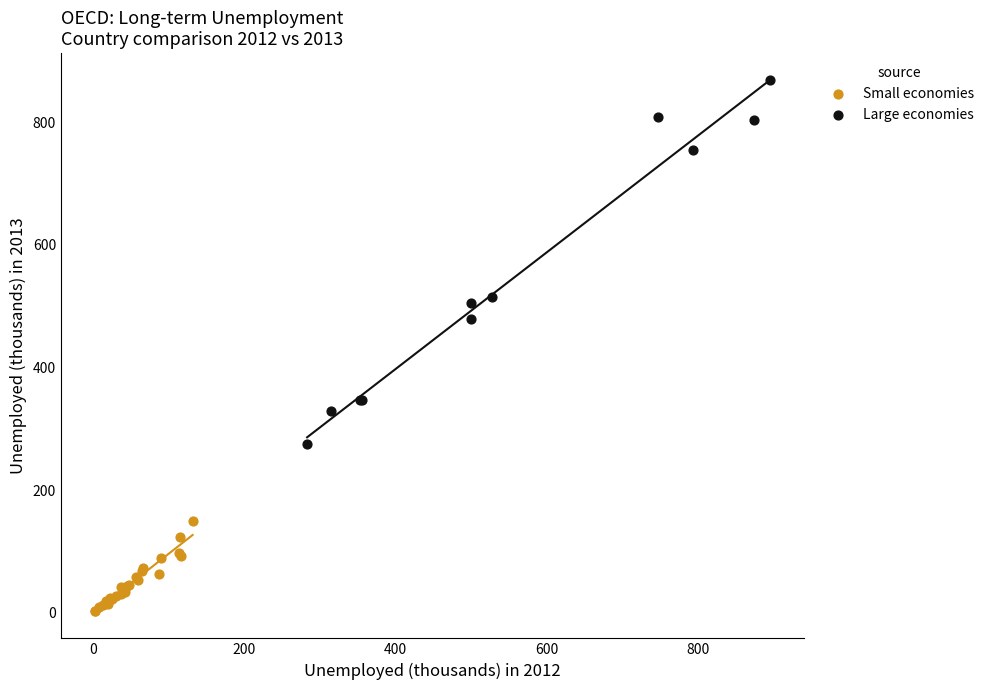

Which series reaches the maximum Y coordinate?

Large economies